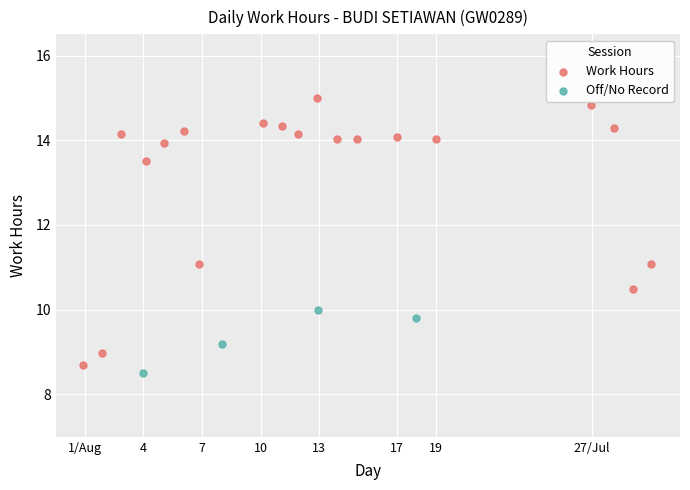

Which series contains the highest Y value?

Work Hours